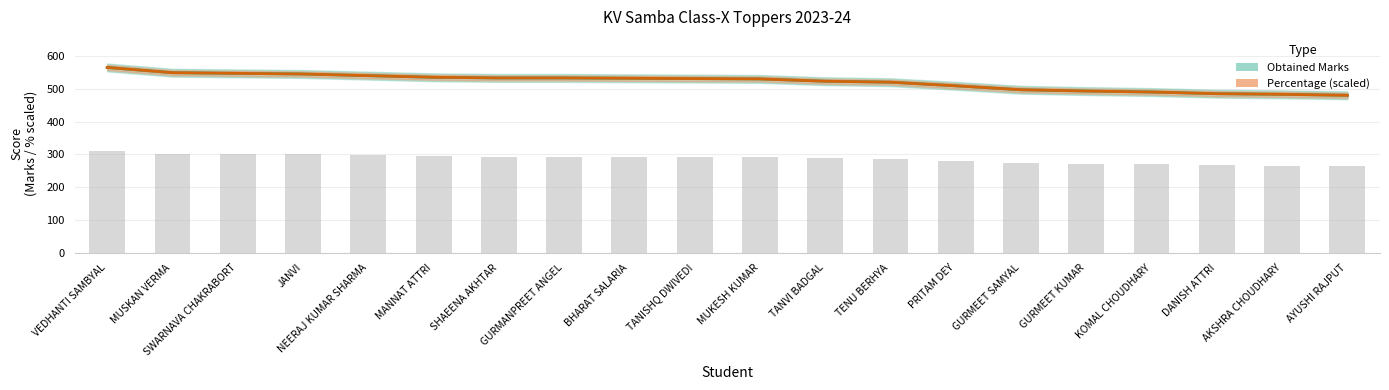

What is the approximate value of Percentage (scaled) at BHARAT SALARIA?

532.0